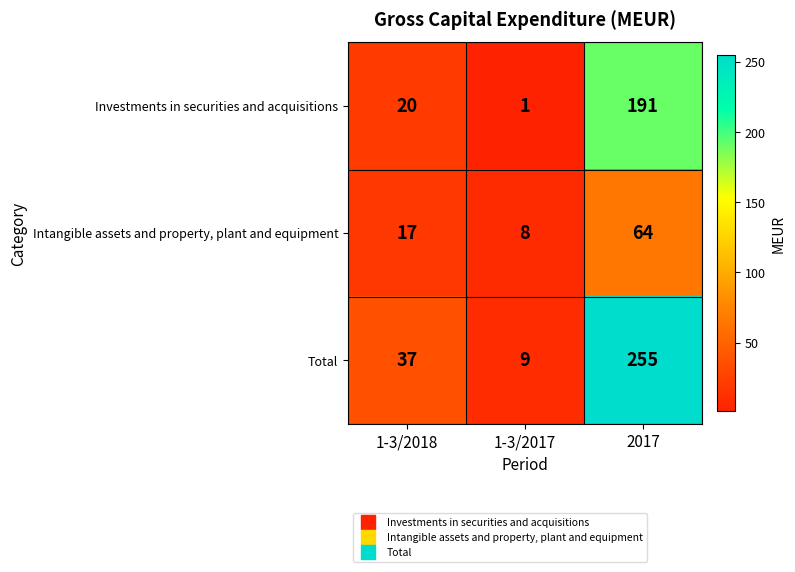

Is it true that Investments in securities and acquisitions equals 28 at 1-3/2018?

False